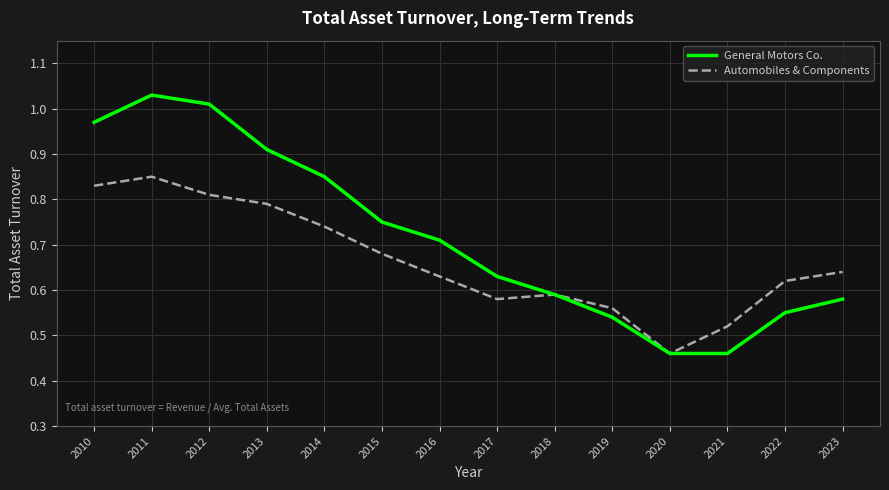

List the series in order of their peak value, lowest first.

Automobiles & Components, General Motors Co.